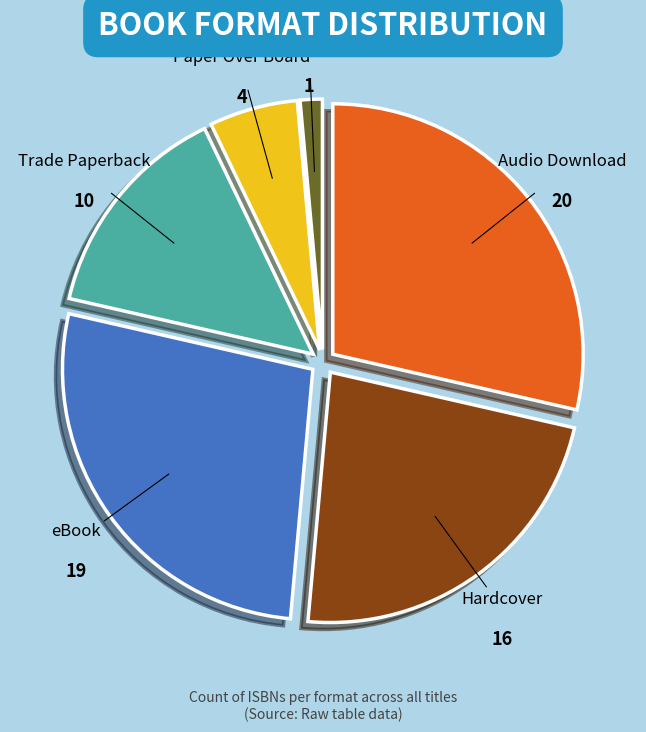

Is there a majority slice in this chart?

No